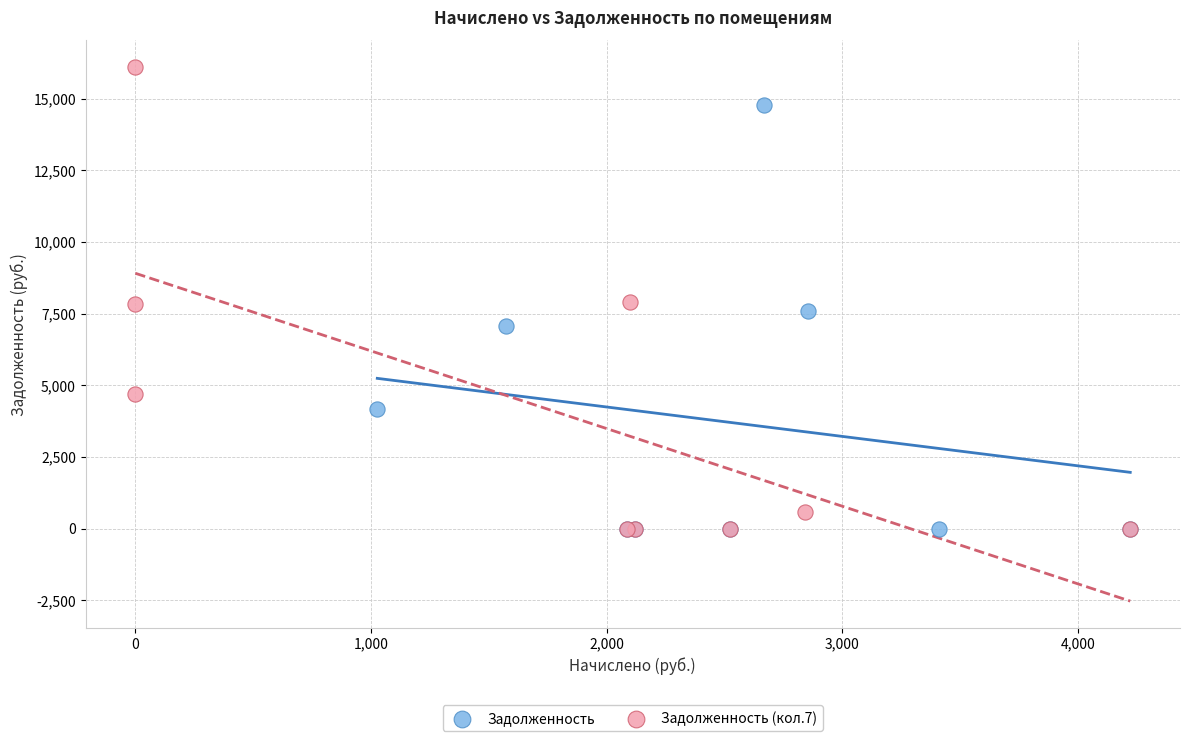

Which series has the widest spread of Y values?

Задолженность (кол.7)